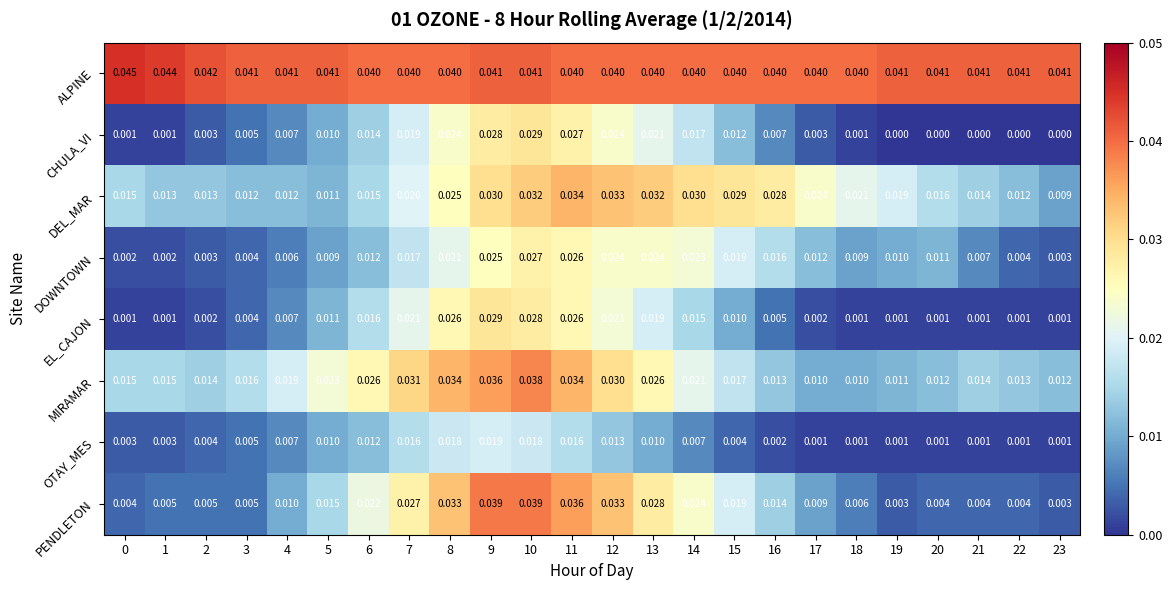

Which series has the largest total across all categories?

ALPINE